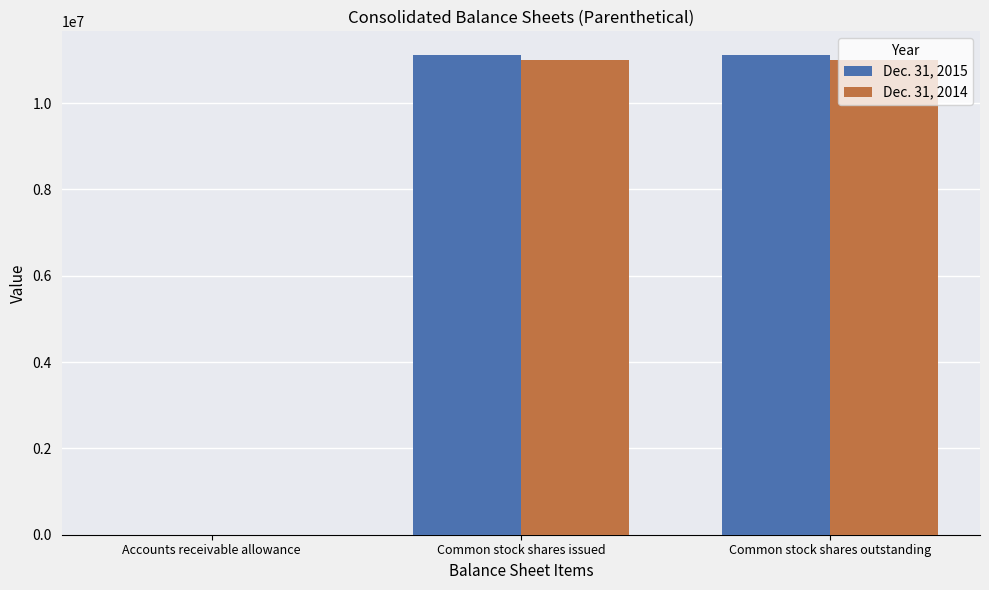

The value of Dec. 31, 2014 at Common stock shares outstanding is 7212459. True or false?

False